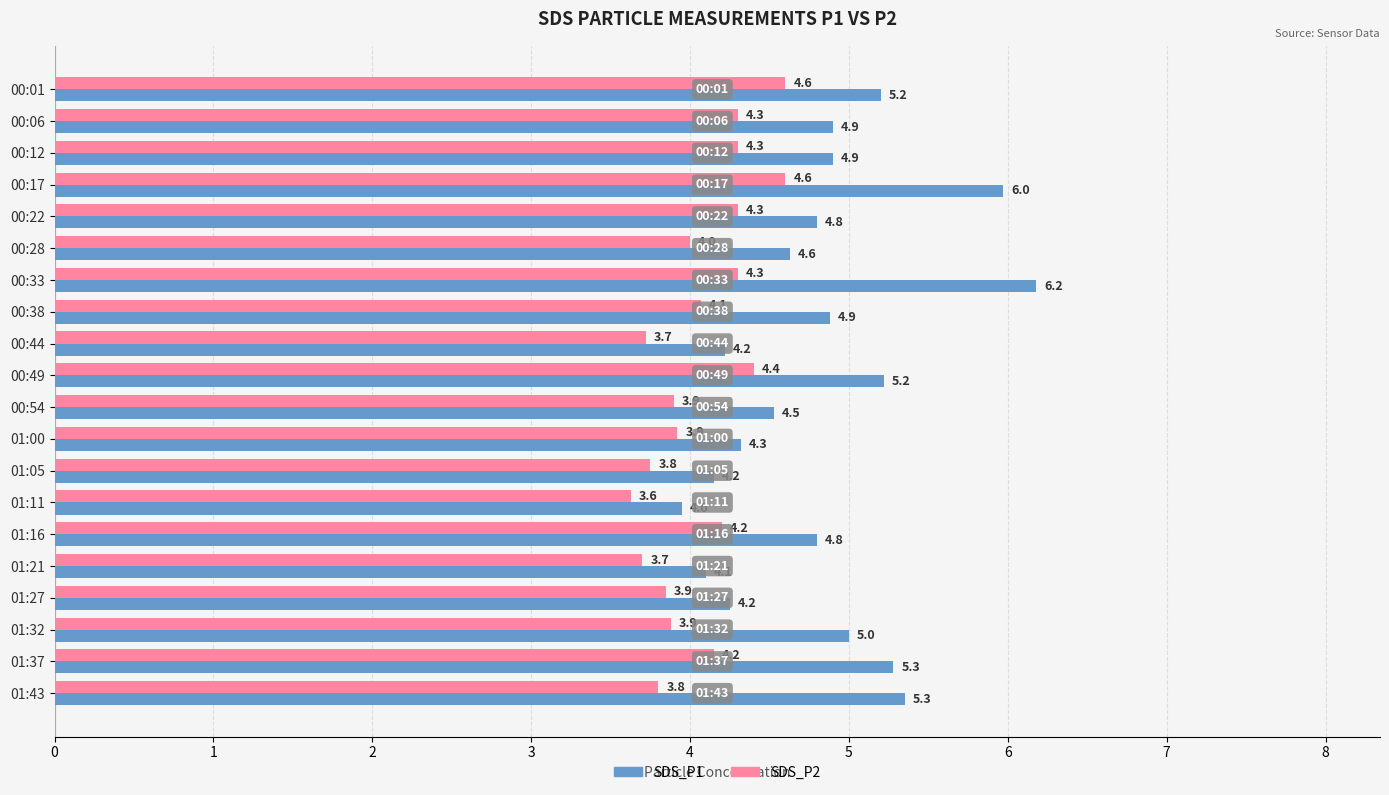

What is the difference between the maximum and minimum values in the SDS_P2 series?

1.0